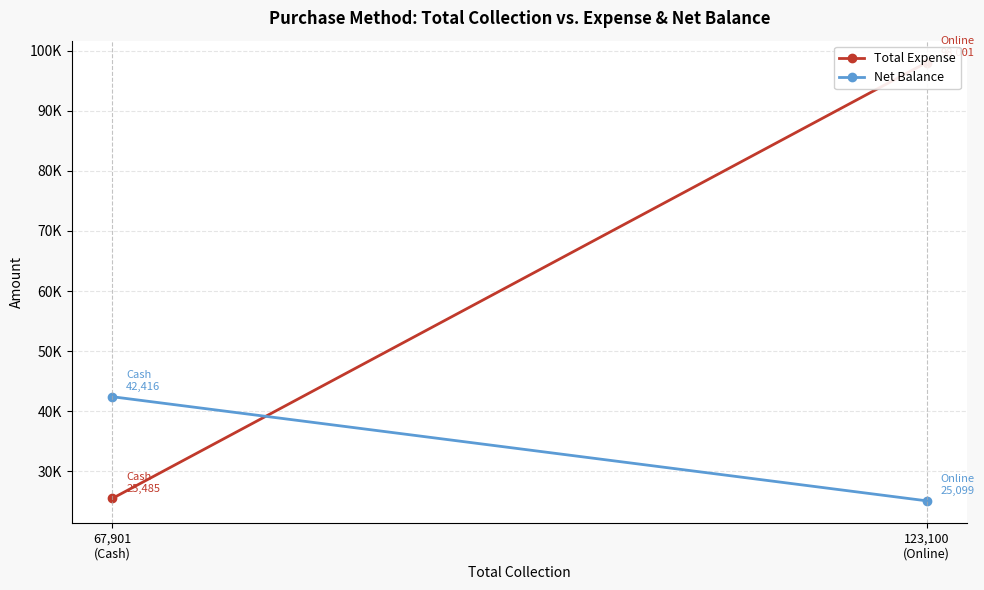

Between 67,901
(Cash) and 123,100
(Online), which is larger?

123,100
(Online)